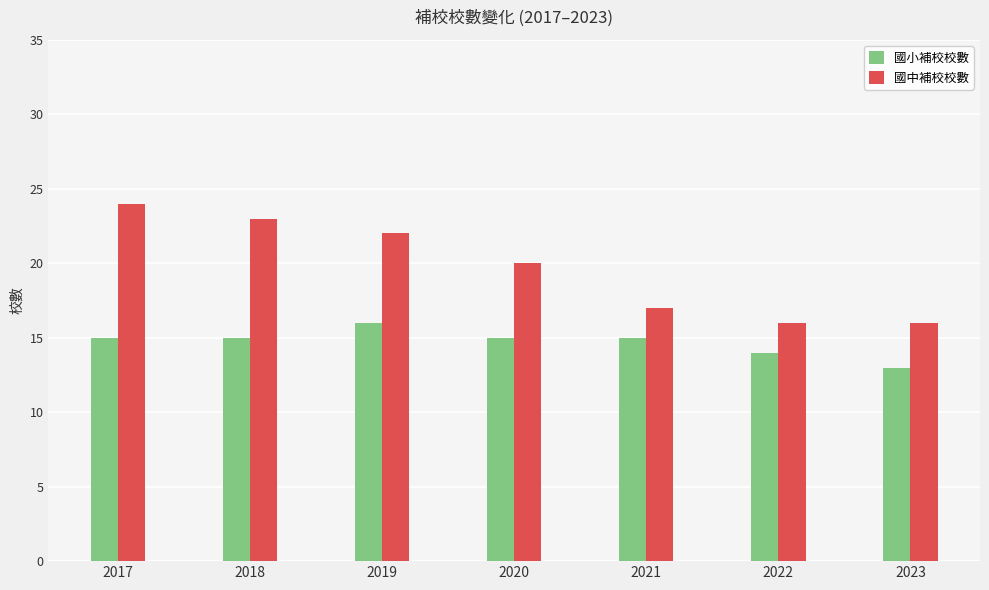

What is the highest value of the 國中補校校數 series?

24